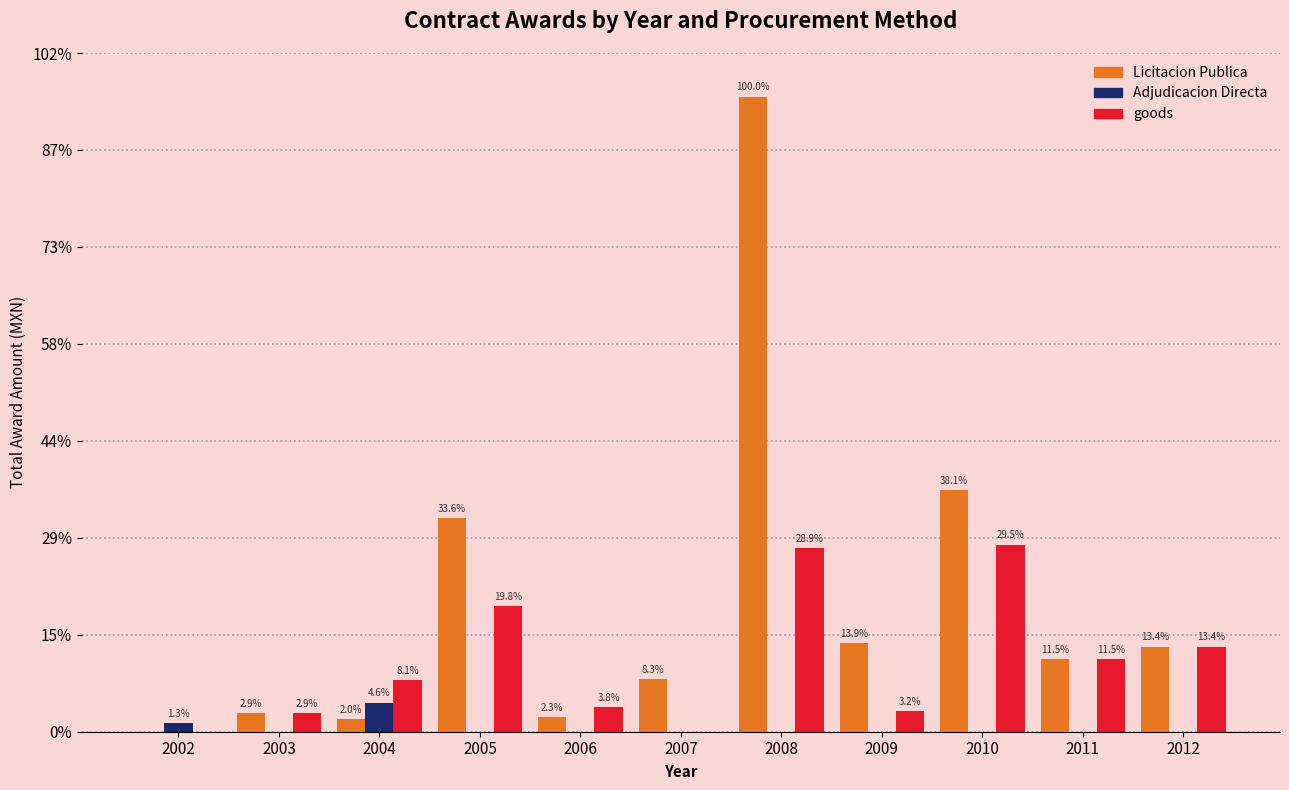

At which category is the sum across all series the highest?

2008